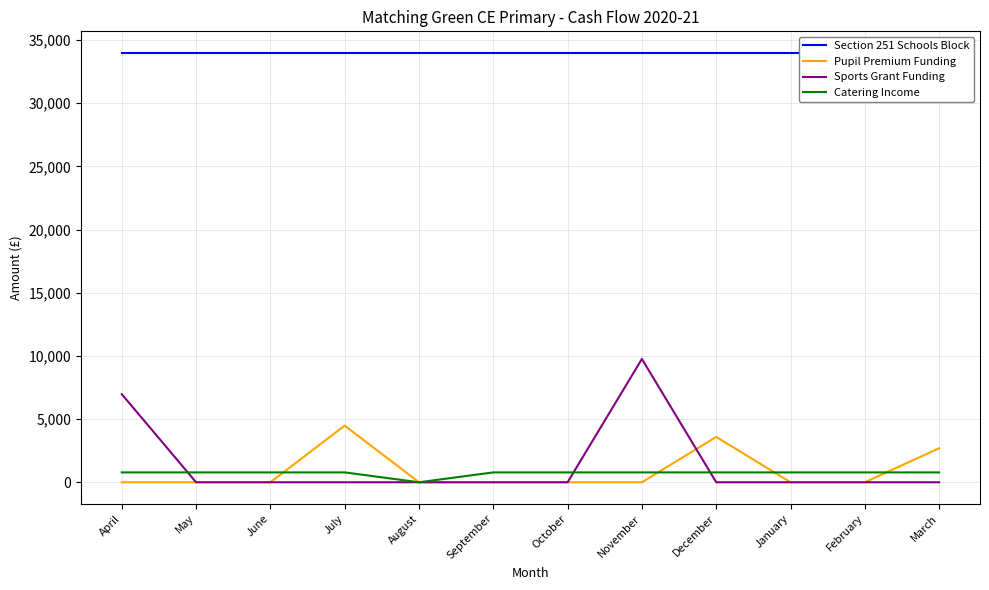

Rank the categories by Section 251 Schools Block value from highest to lowest.

April, May, June, July, August, September, October, November, December, January, February, March